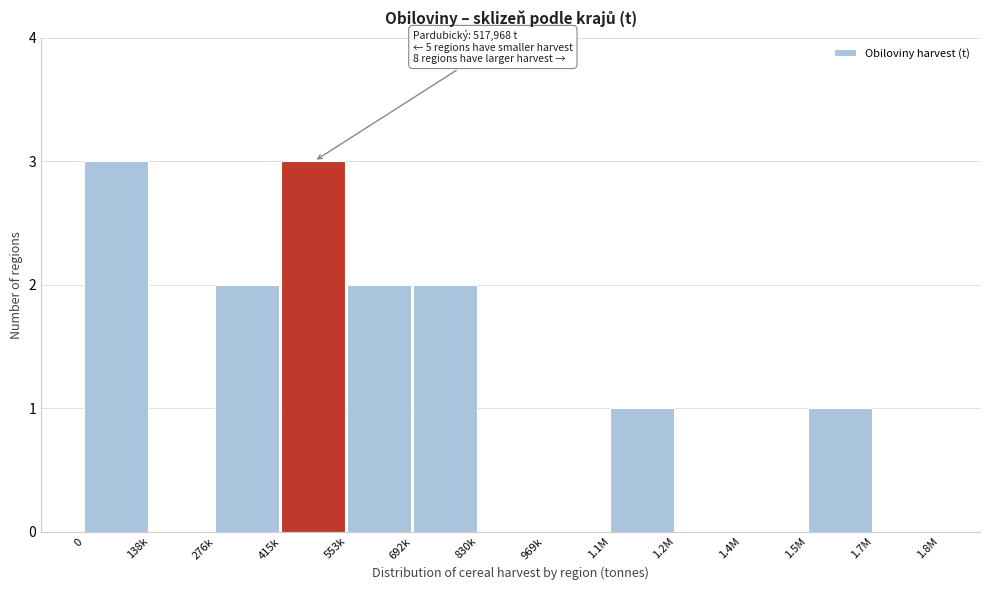

Reading right to left, what are all the values shown in this chart?

1.7M=0	1.5M=1	1.4M=0	1.2M=0	1.1M=1	969k=0	830k=0	692k=2	553k=2	415k=3	276k=2	138k=0	0=3